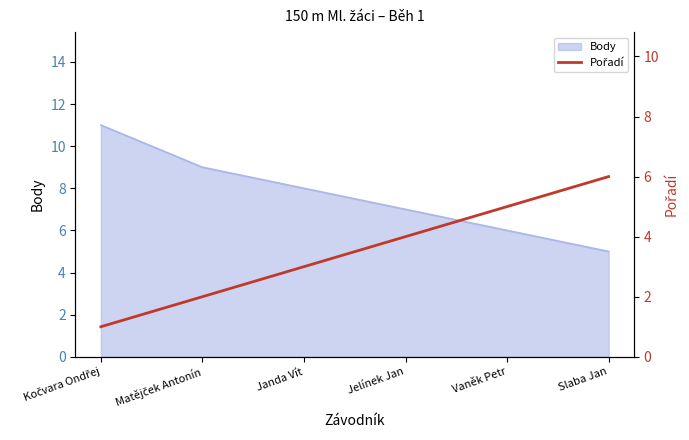

Which category has the lowest value in the Body series?

Slaba Jan